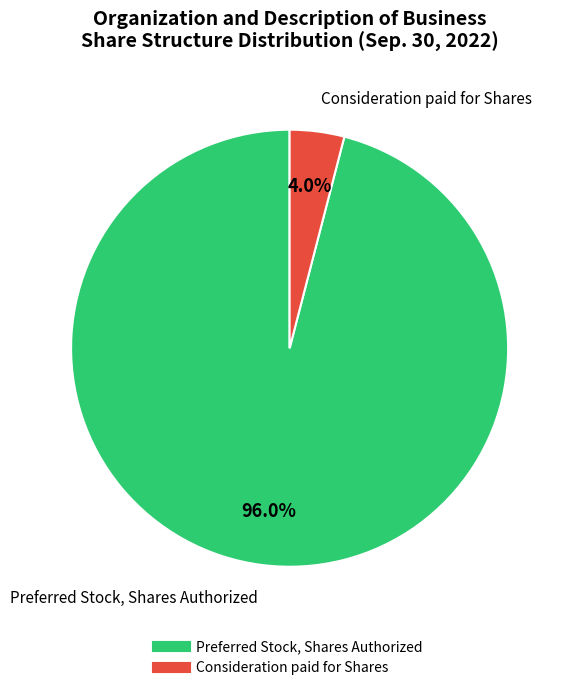

Does any single category account for the majority?

Yes